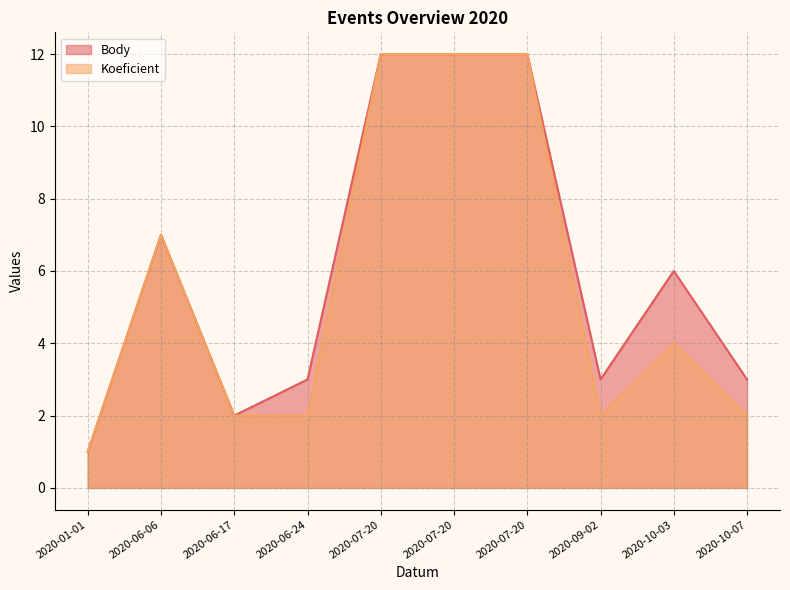

Which series has the largest total across all categories?

Body